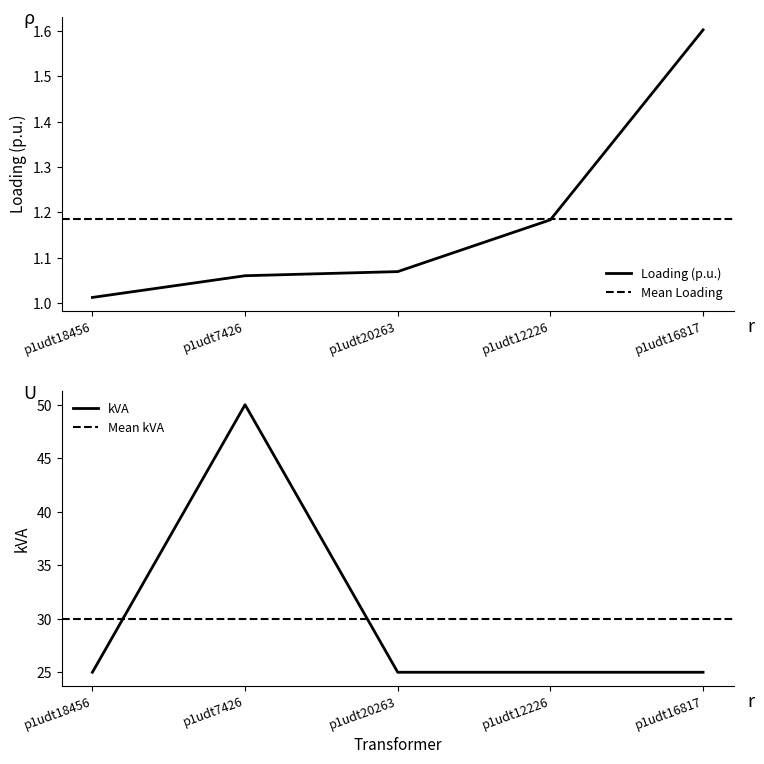

At p1udt12226, list the series in order from largest to smallest.

kVA, Loading (p.u.)